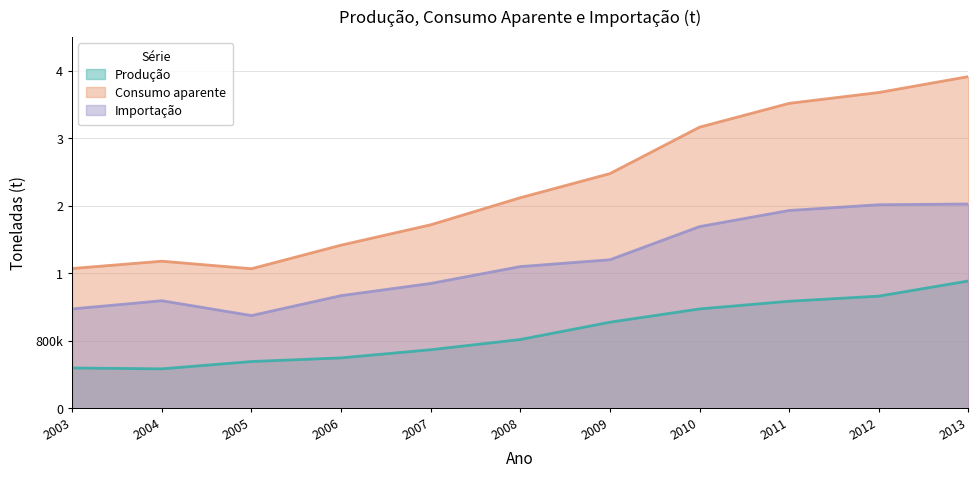

What is the maximum value for Importação?

2422823